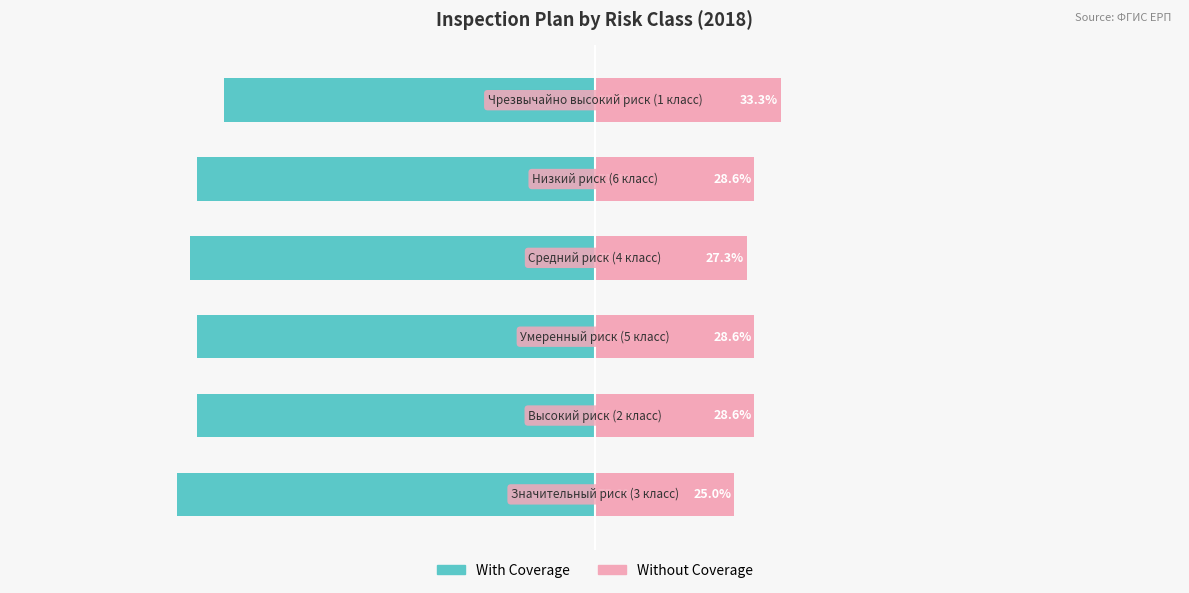

Reading left to right, list all the values displayed in this chart.

With Coverage: -75.0	-71.4	-71.4	-72.7	-71.4	-66.7
Without Coverage: 25.0	28.6	28.6	27.3	28.6	33.3